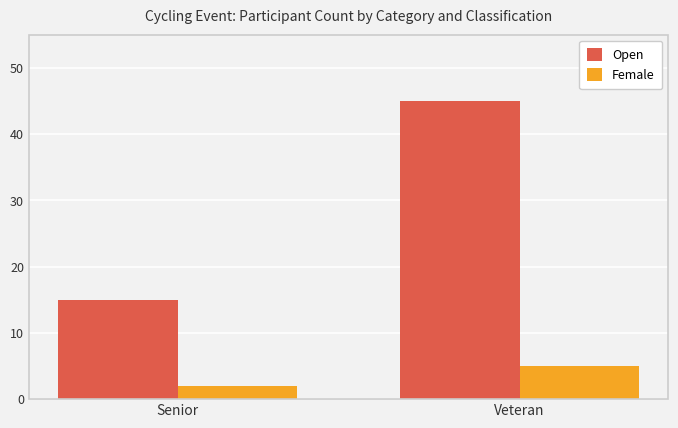

At which category is the sum across all series the highest?

Veteran